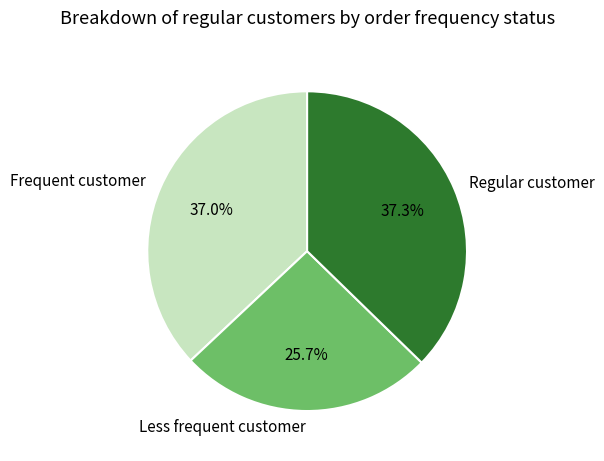

How much of the chart is everything except Regular customer?

62.7%